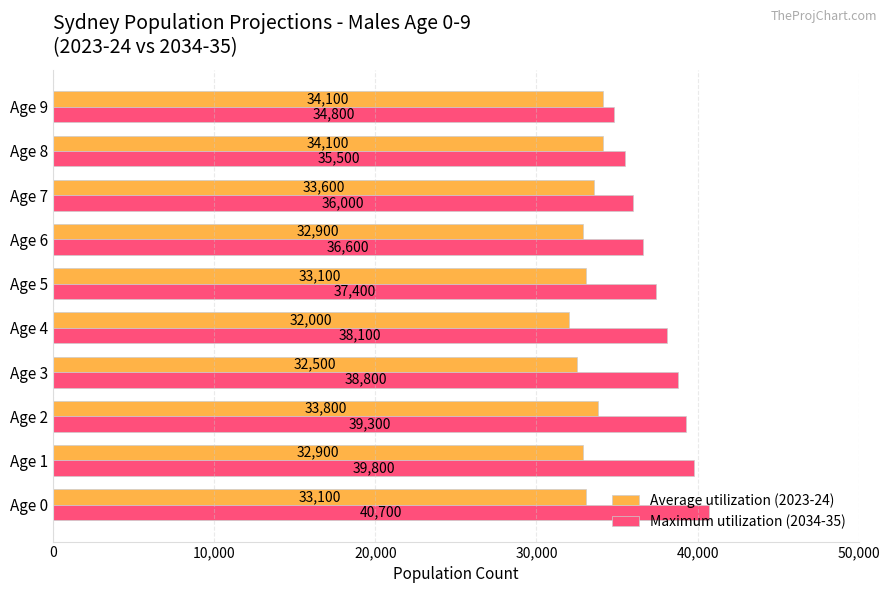

What is the minimum value for Average utilization (2023-24)?

32000